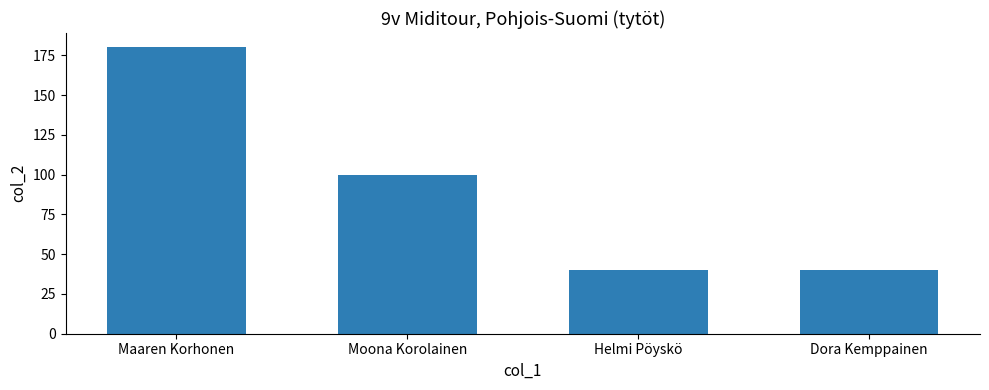

True or false: the data shows 40 at Dora Kemppainen.

True